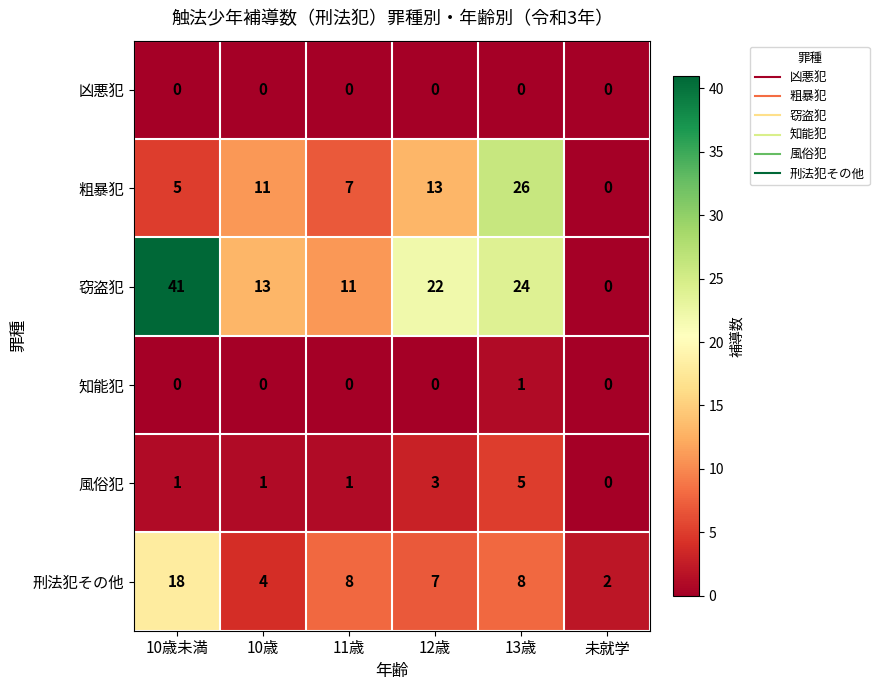

How many positive values does the 粗暴犯 series have?

5